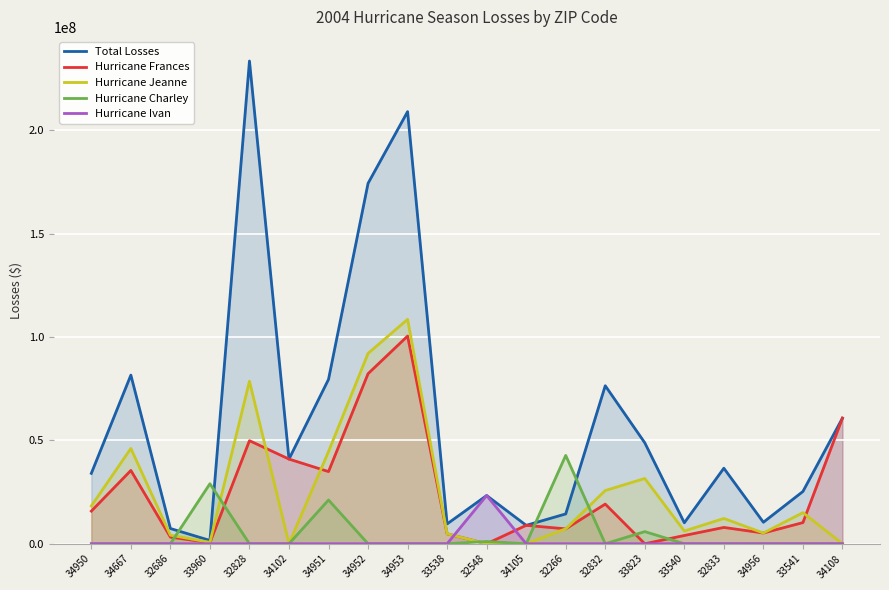

How many lines are shown in the chart?

5